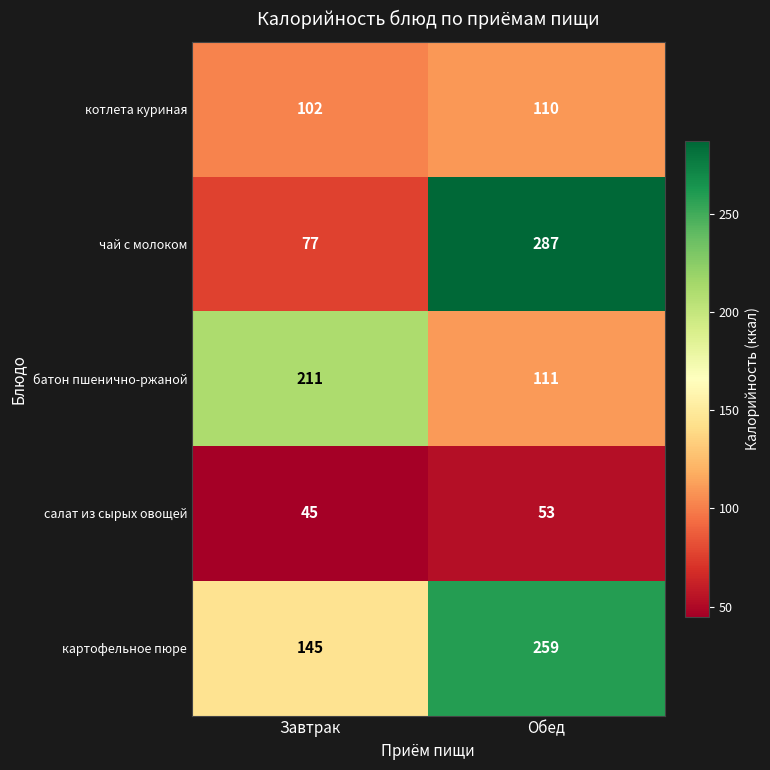

What is the maximum value shown in the chart?

287